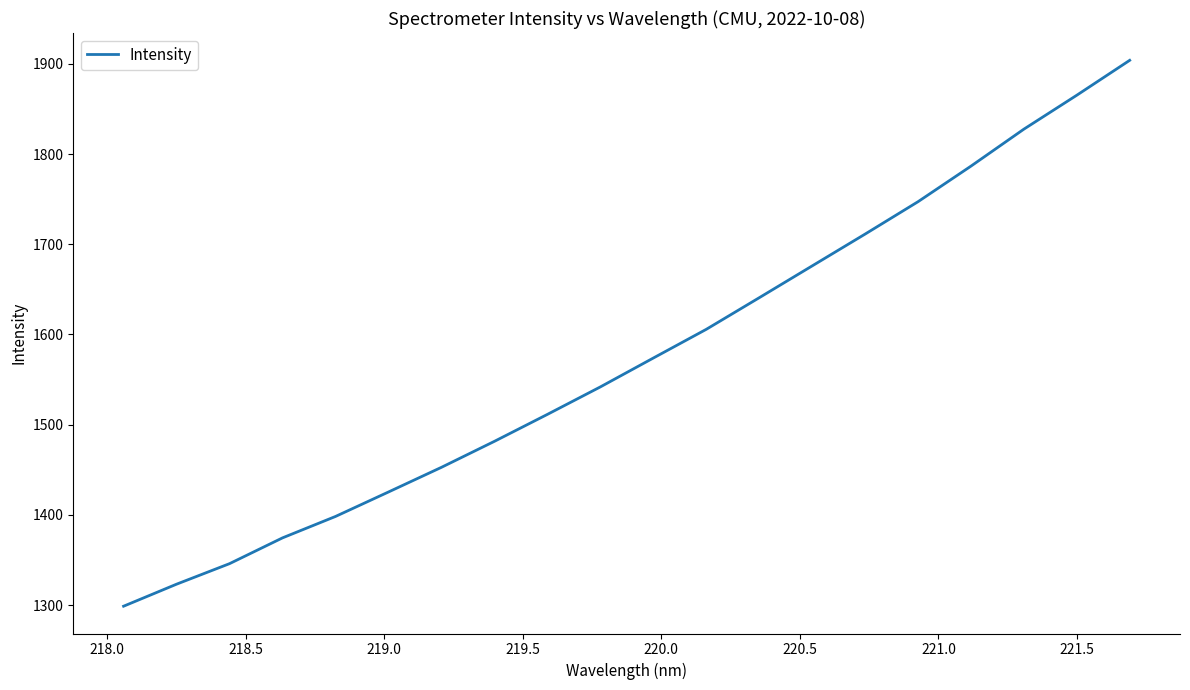

Reading left to right, transcribe all the data shown in this chart.

1298.7	1323.1	1345.9	1374.5	1398.2	1425.4	1452.7	1481.5	1511.4	1541.9	1573.9	1605.7	1640.7	1676.0	1711.3	1747.2	1786.6	1827.6	1865.3	1904.0